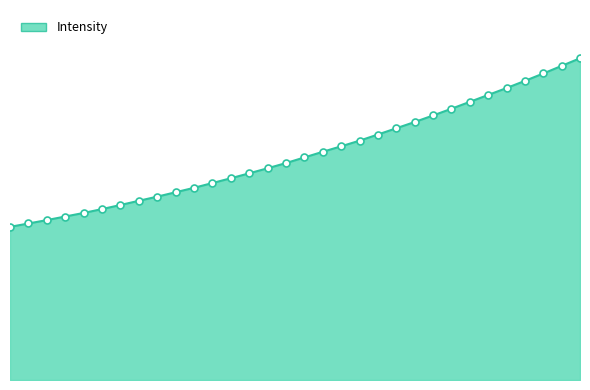

Is this an area chart (filled region under the line)?

Yes